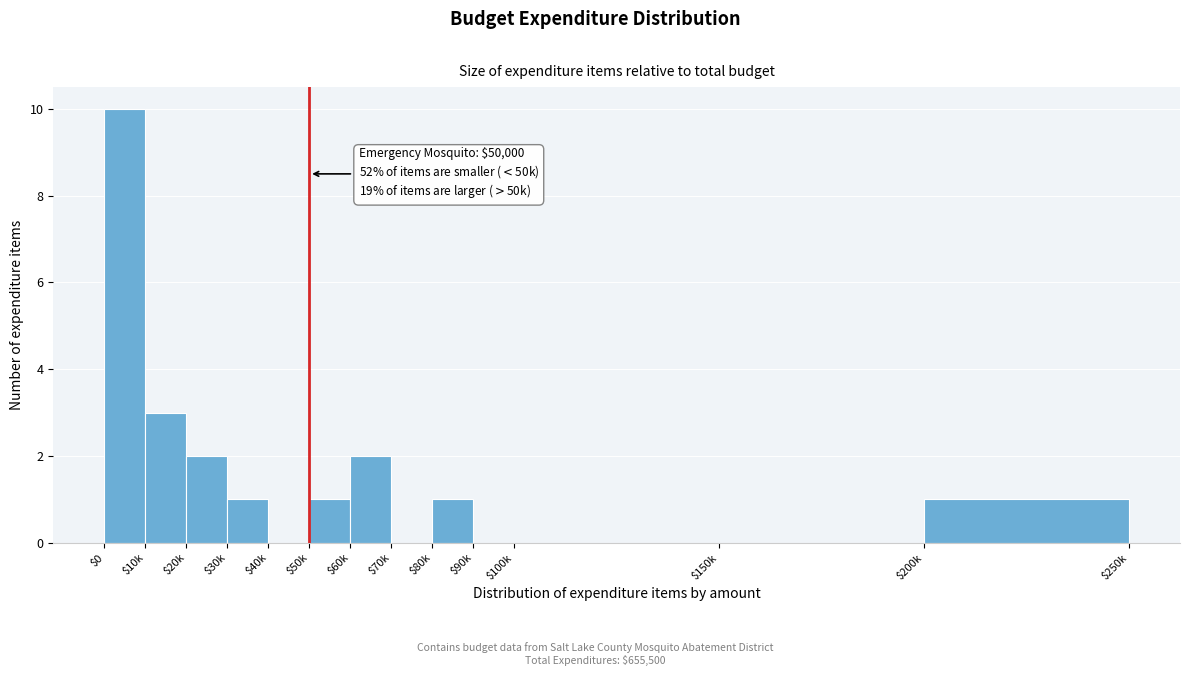

At which category does the chart reach its peak across all series?

$0